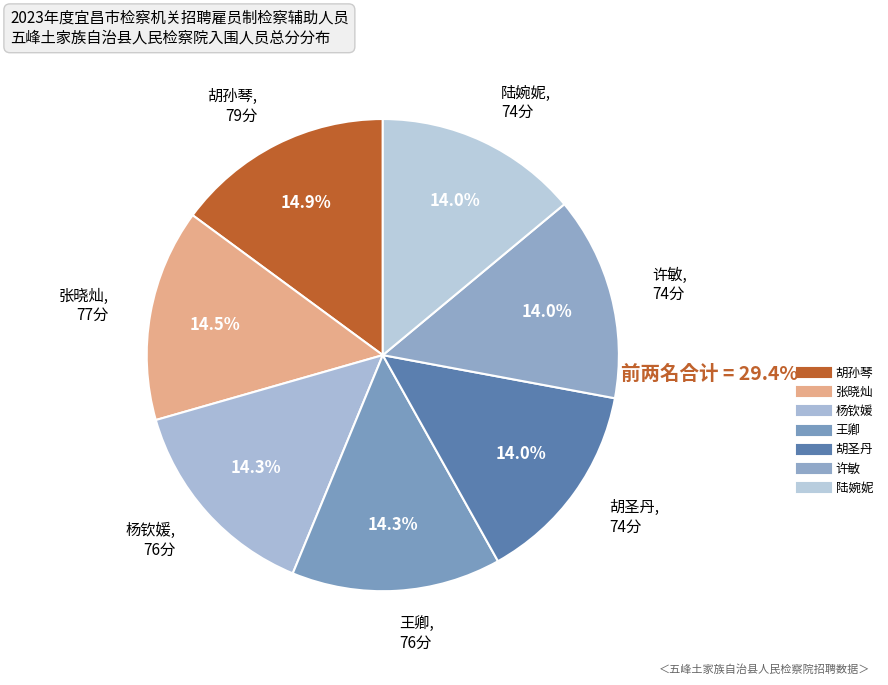

Count the number of slices in the pie.

7